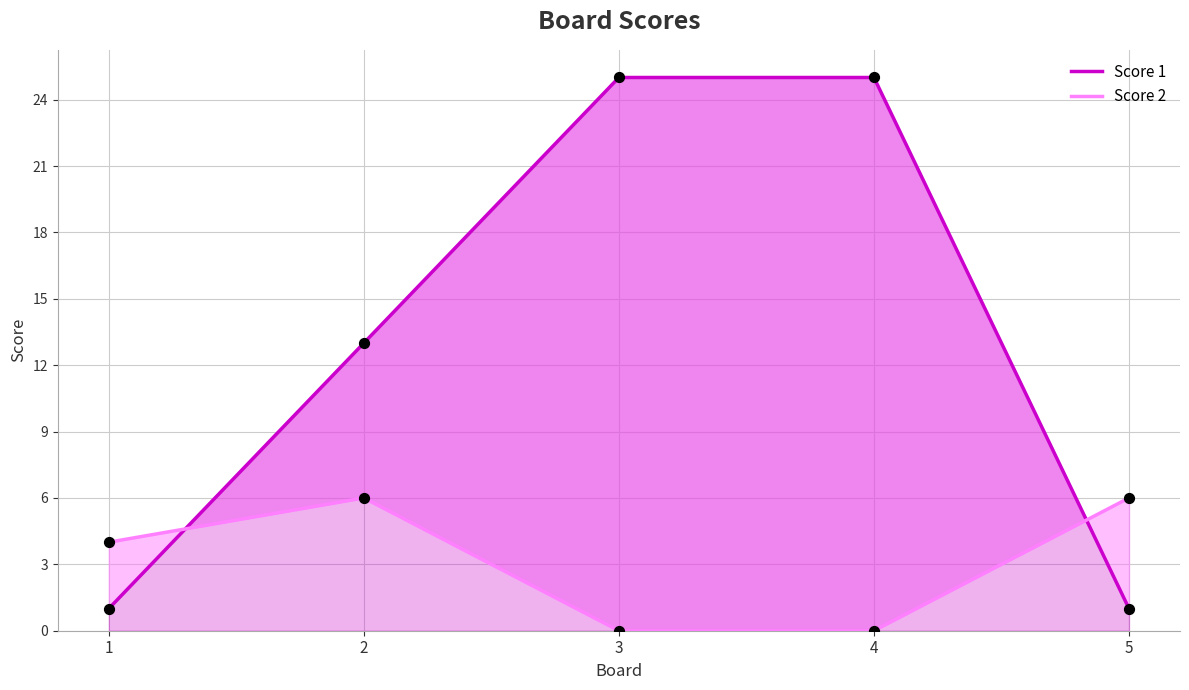

At which category is the sum across all series the highest?

3